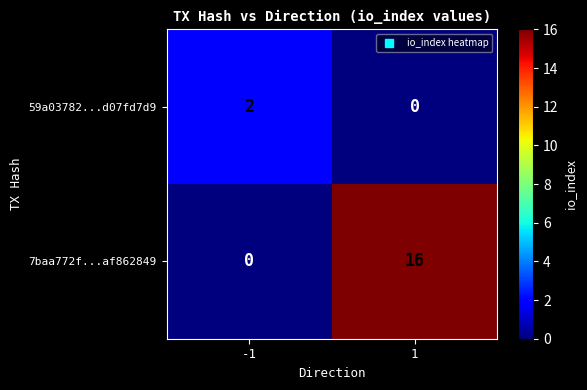

What is the difference between the maximum and minimum values in the 7baa772f...af862849 series?

16